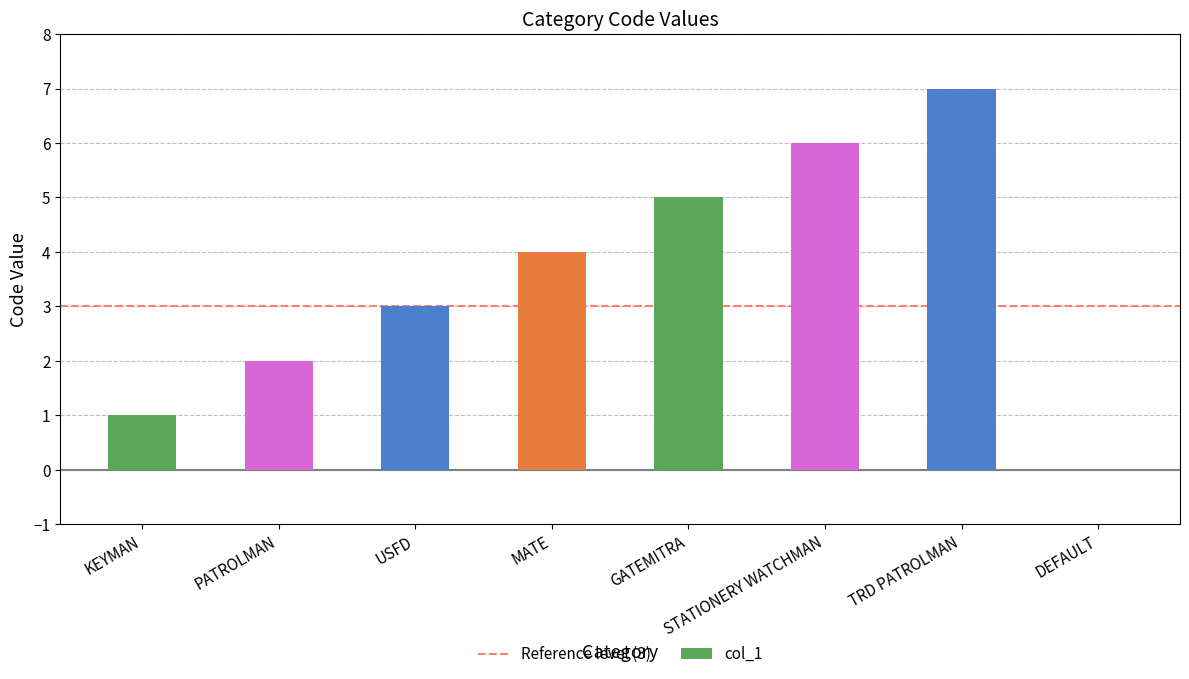

At which category does the chart reach its peak across all series?

TRD PATROLMAN